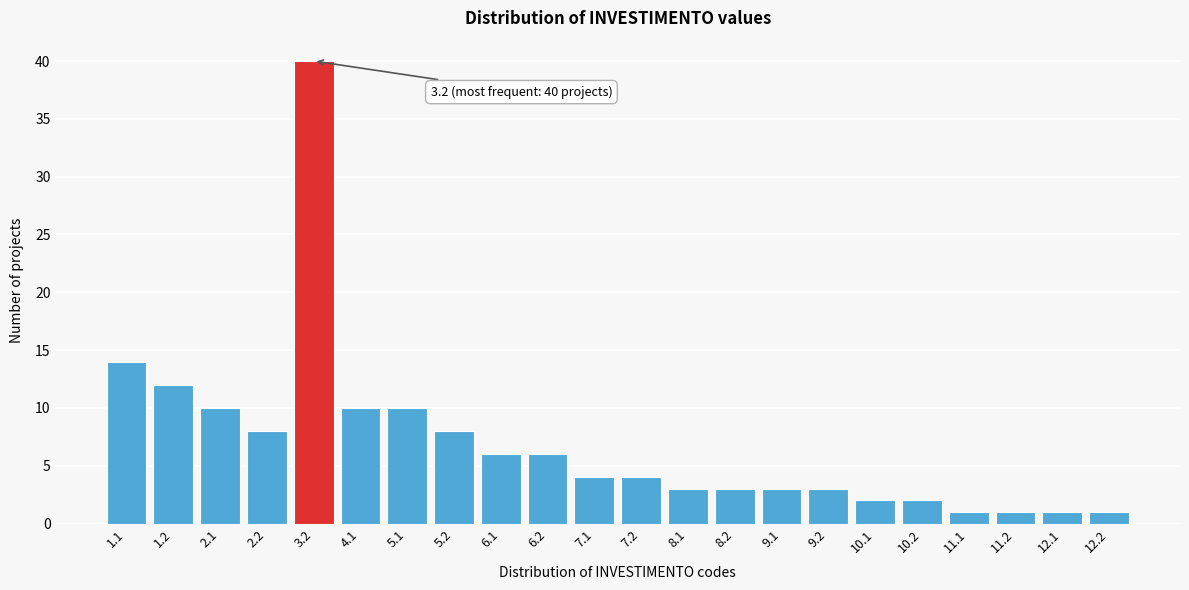

Reading left to right, transcribe all the data shown in this chart.

14	12	10	8	40	10	10	8	6	6	4	4	3	3	3	3	2	2	1	1	1	1